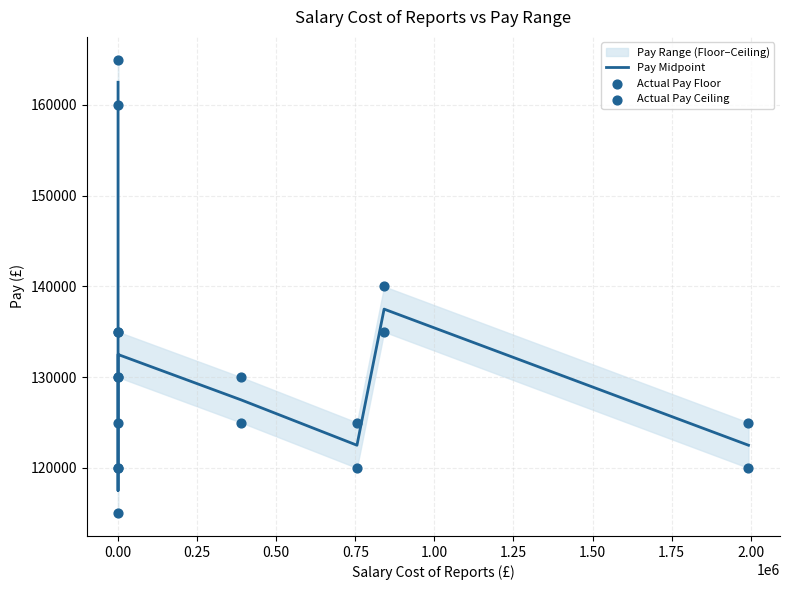

Which series contains the lowest Y value?

Actual Pay Floor